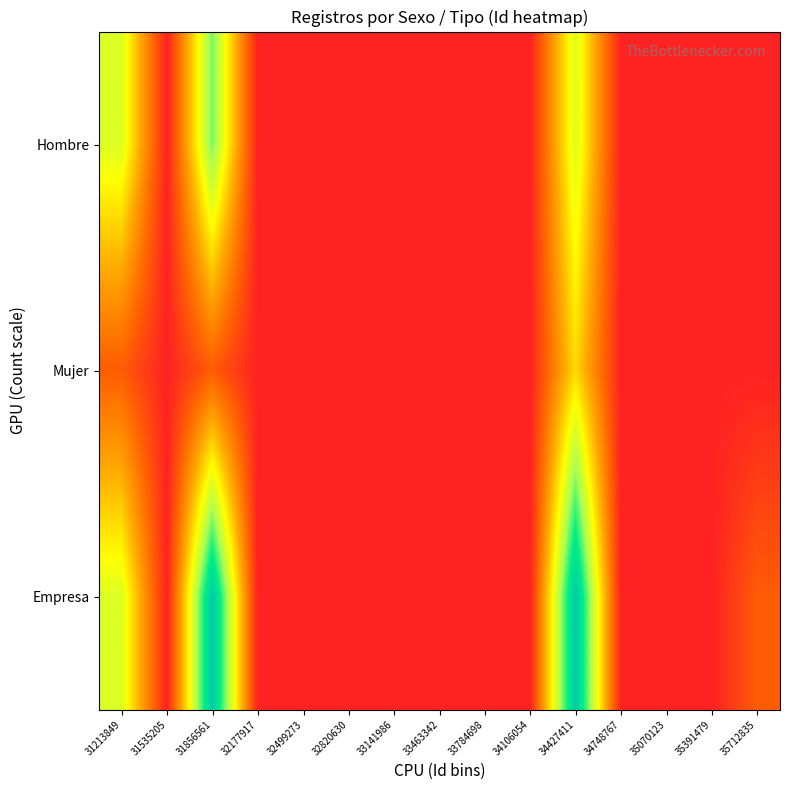

How many distinct data groups are displayed?

3